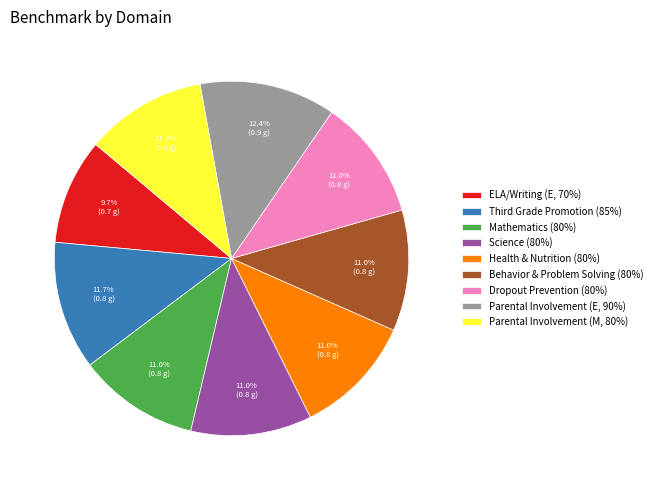

Is there a majority slice in this chart?

No